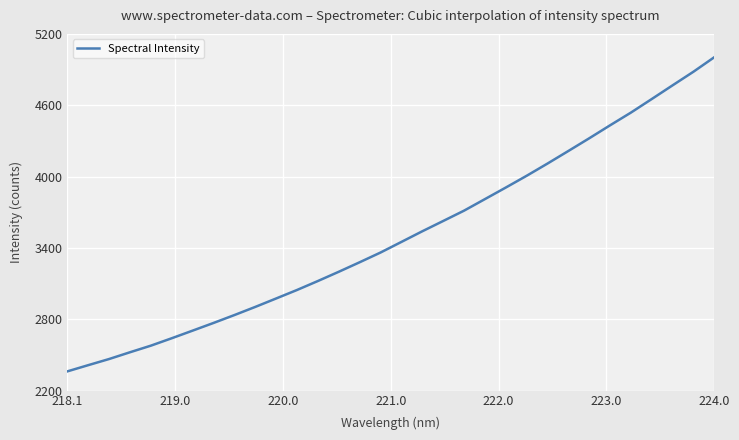

What is the greatest value displayed?

5003.8